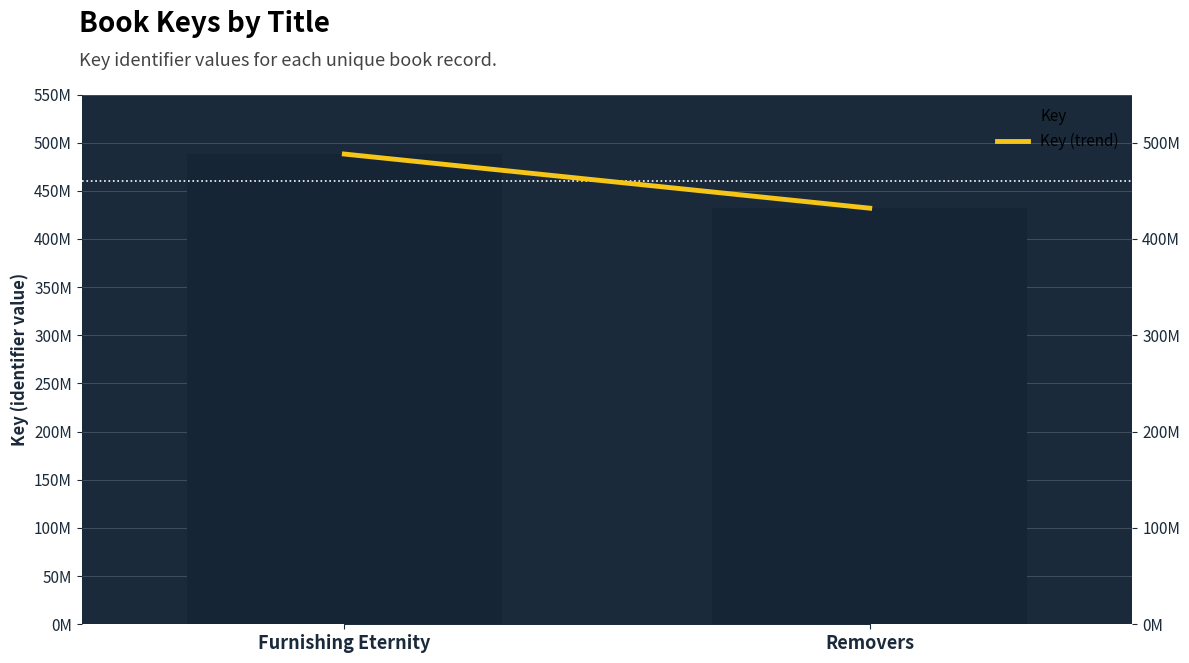

Count the number of data series in this chart.

1